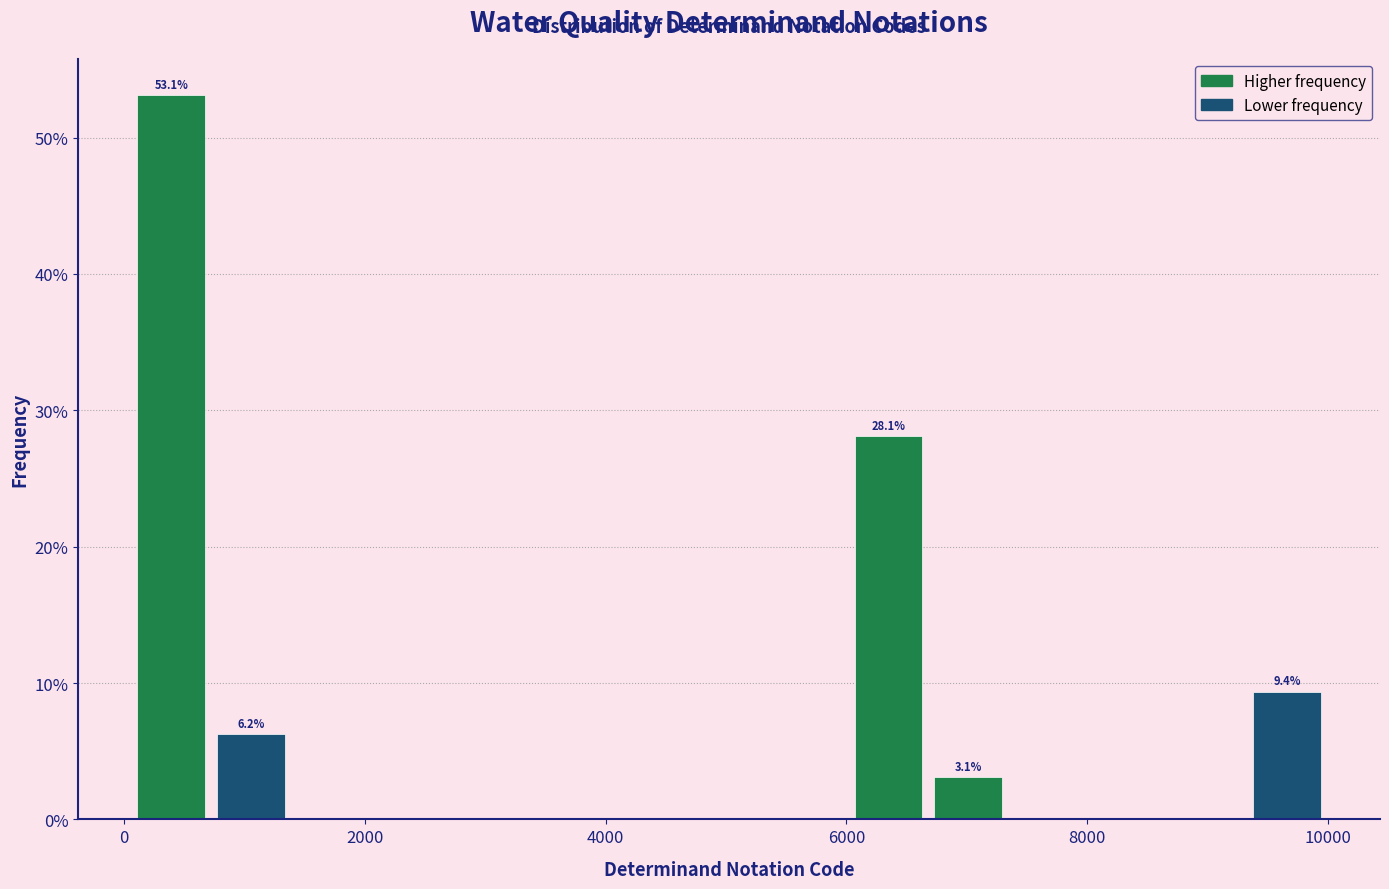

Read against the x-axis, roughly where is the centre of the tallest bar?

400